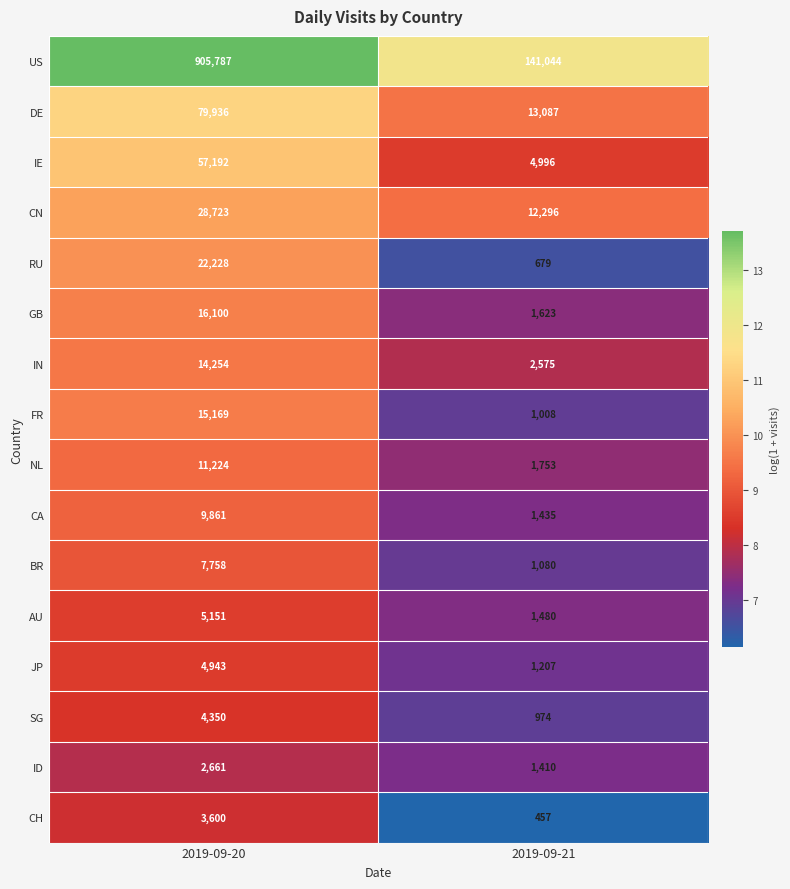

Is the value of GB at 2019-09-20 greater than the value of AU at 2019-09-20?

Yes